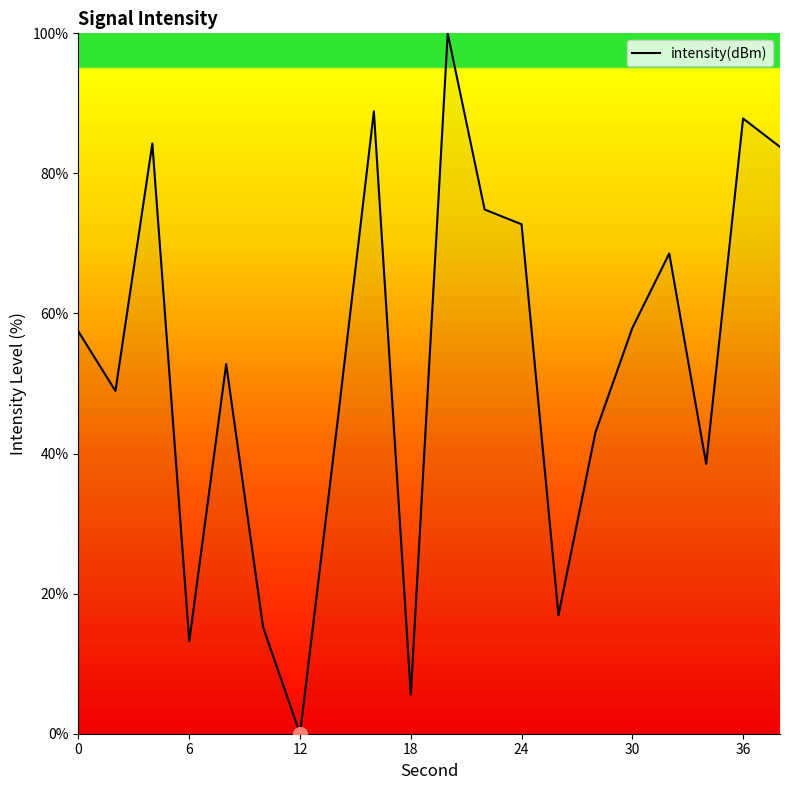

What is the difference between the maximum and minimum values?

100.0